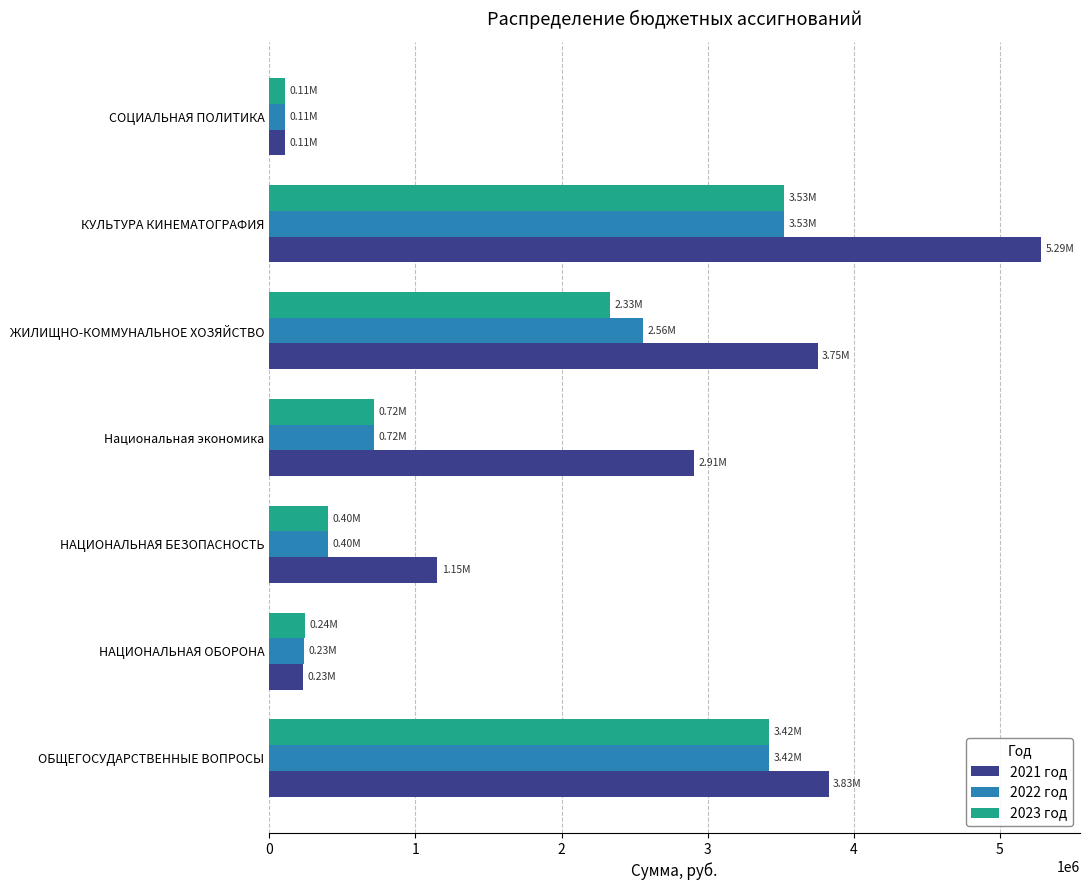

Where is 2022 год nearest to the value 1816843?

ЖИЛИЩНО-КОММУНАЛЬНОЕ ХОЗЯЙСТВО